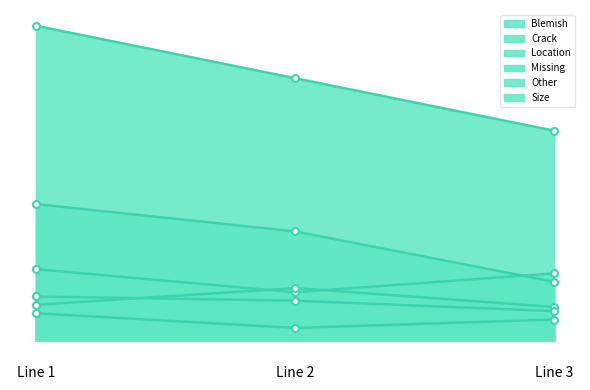

Count the Crack values in the range 28 to 65.

3